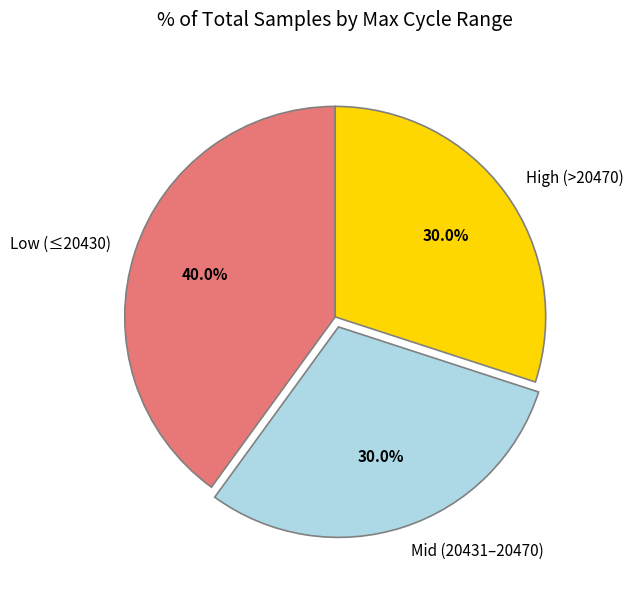

Which slice is the largest?

Low (≤20430)